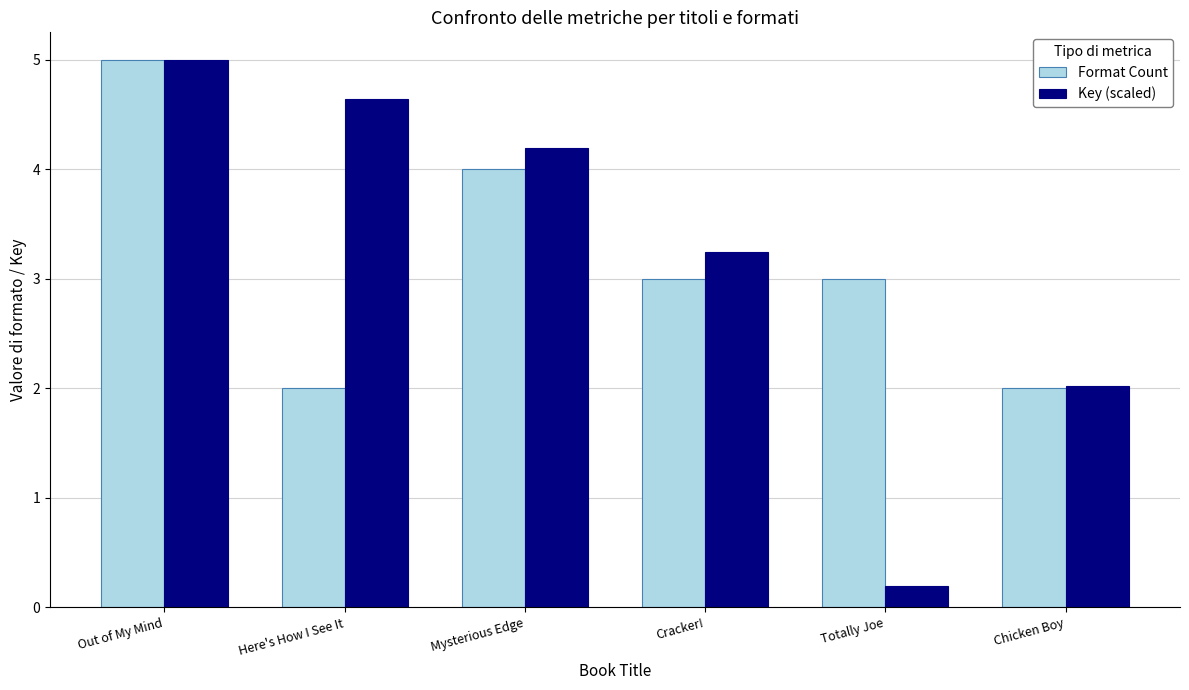

Between Mysterious Edge and Chicken Boy, which series saw the biggest shift?

Key (scaled)